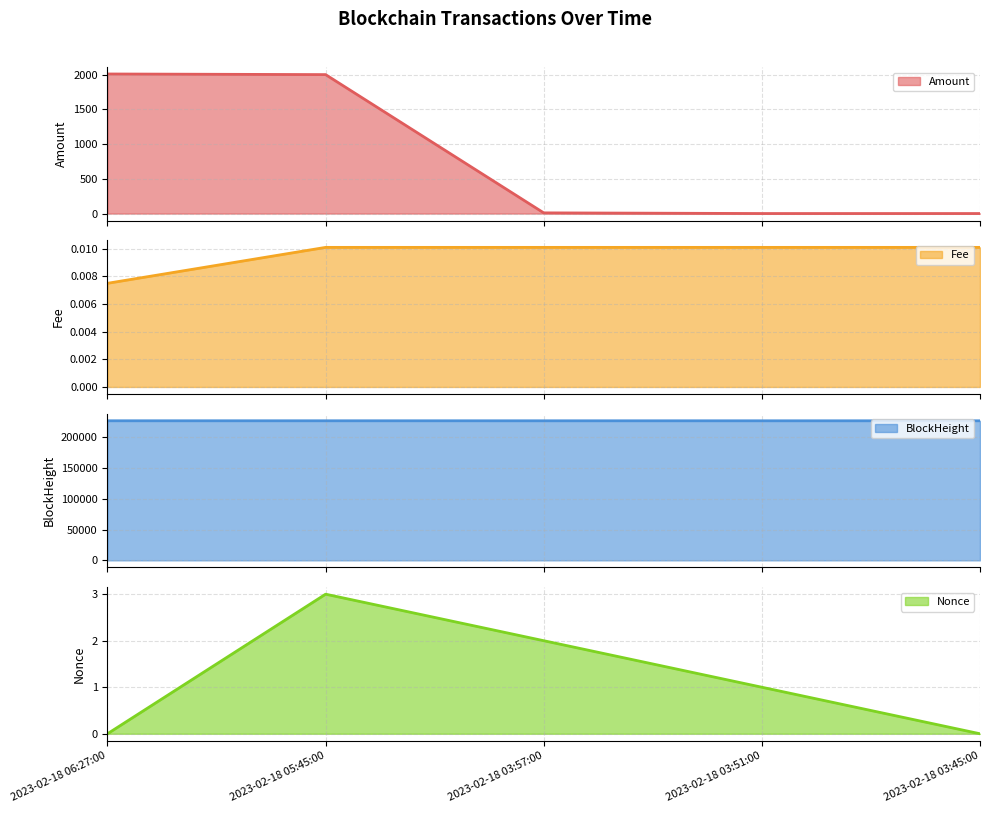

Which category has the lowest value across all series?

2023-02-18 06:27:00